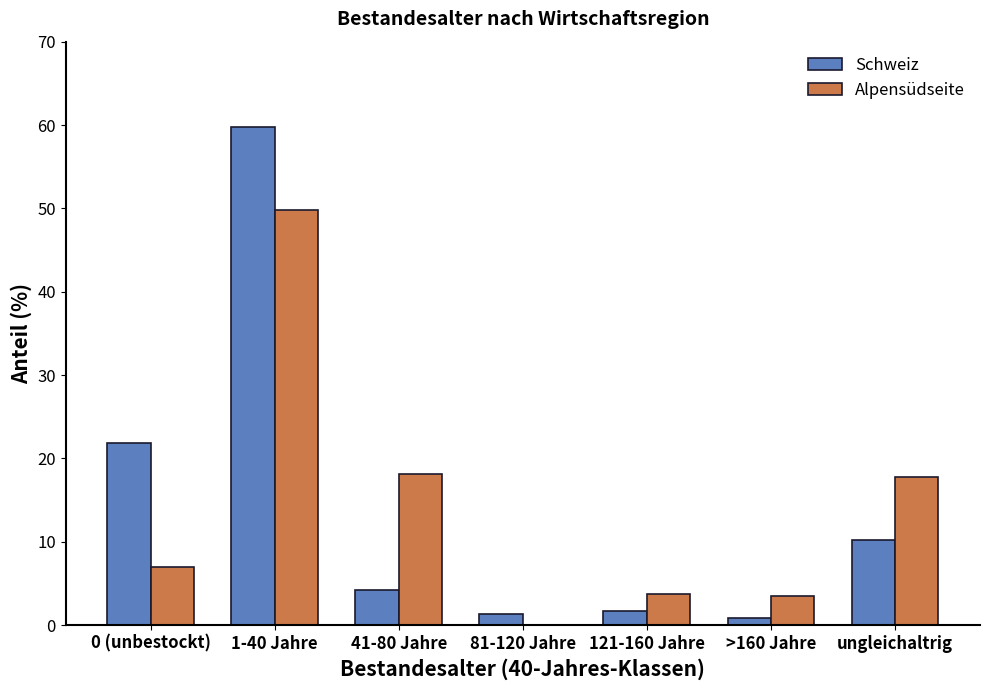

Are the bars horizontal?

No